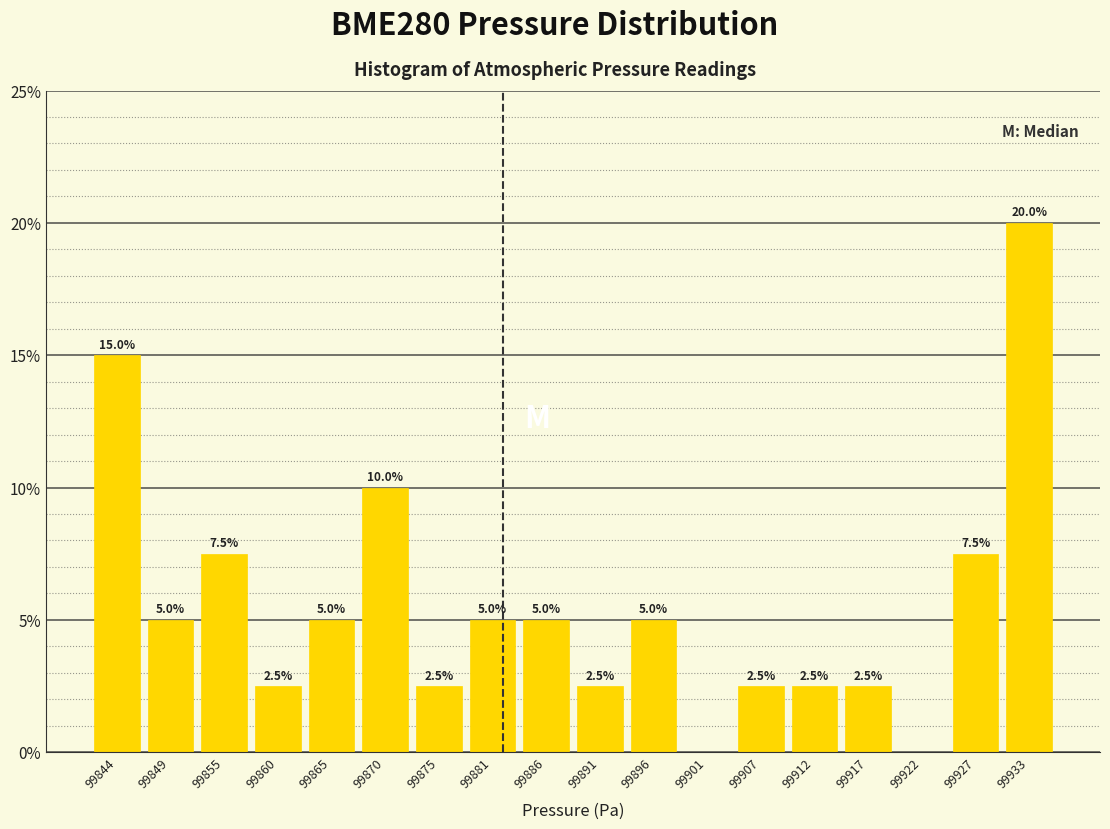

Which range on the x-axis has the tallest bar?

99930 to 99936